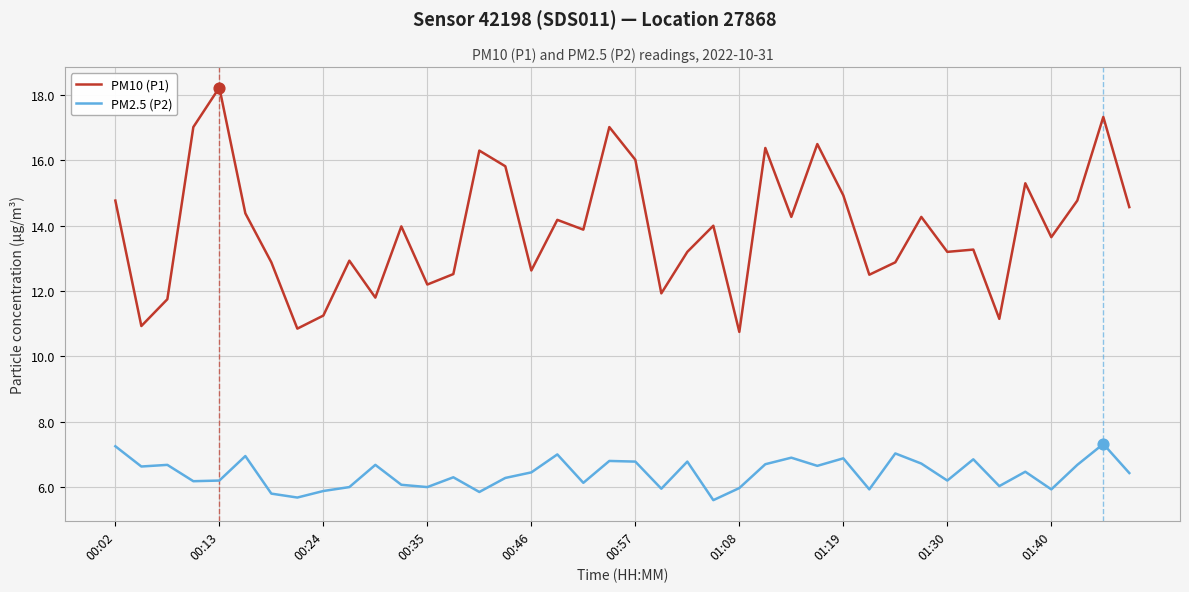

Which series has the largest total across all categories?

PM10 (P1)